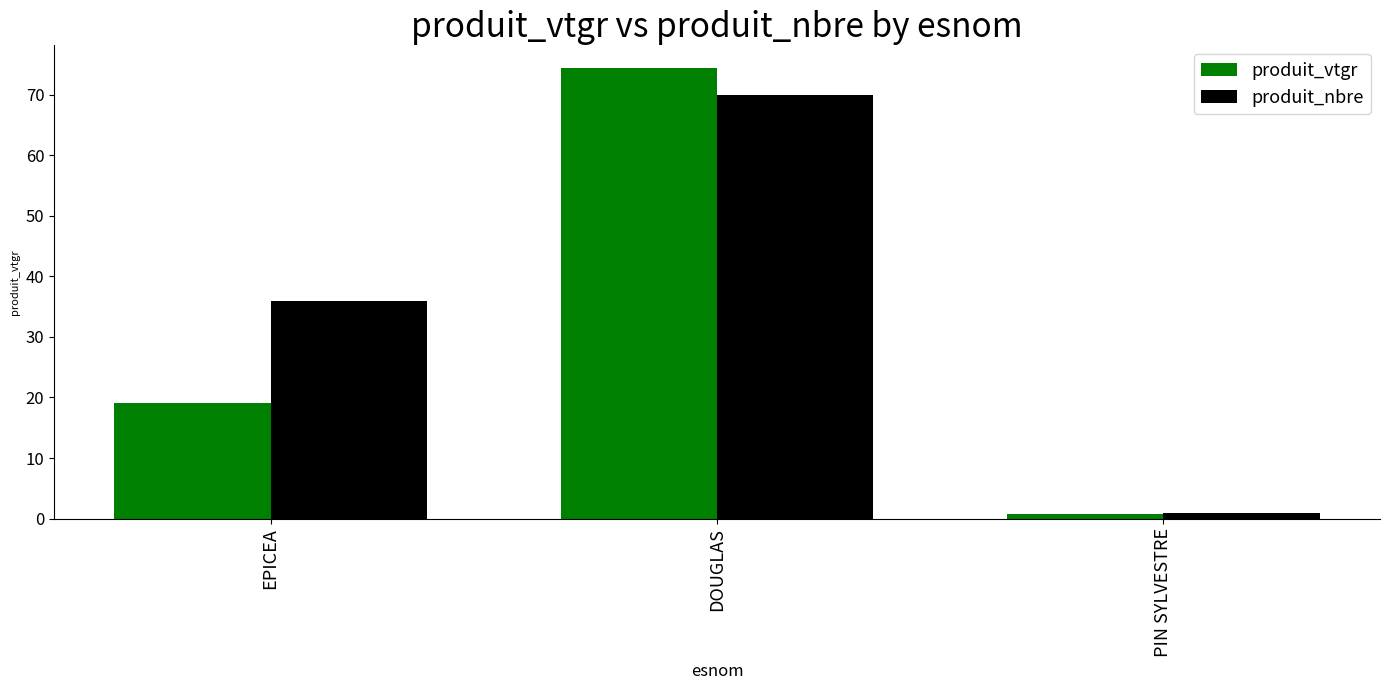

What position from the left is EPICEA?

1